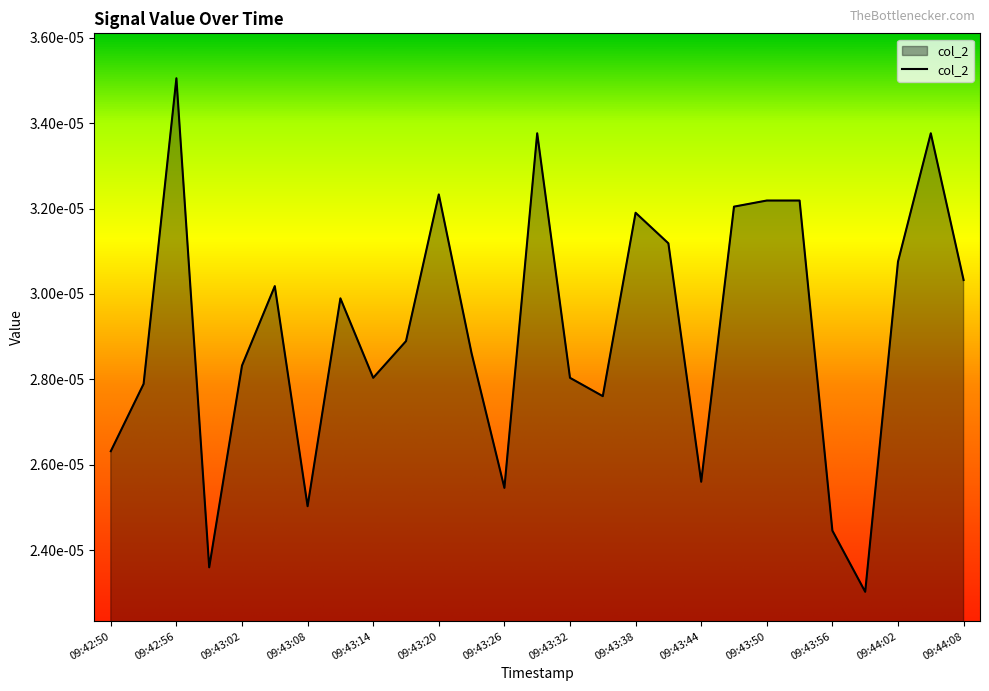

How many points are lower than both their immediate neighbors (excluding endpoints)?

7